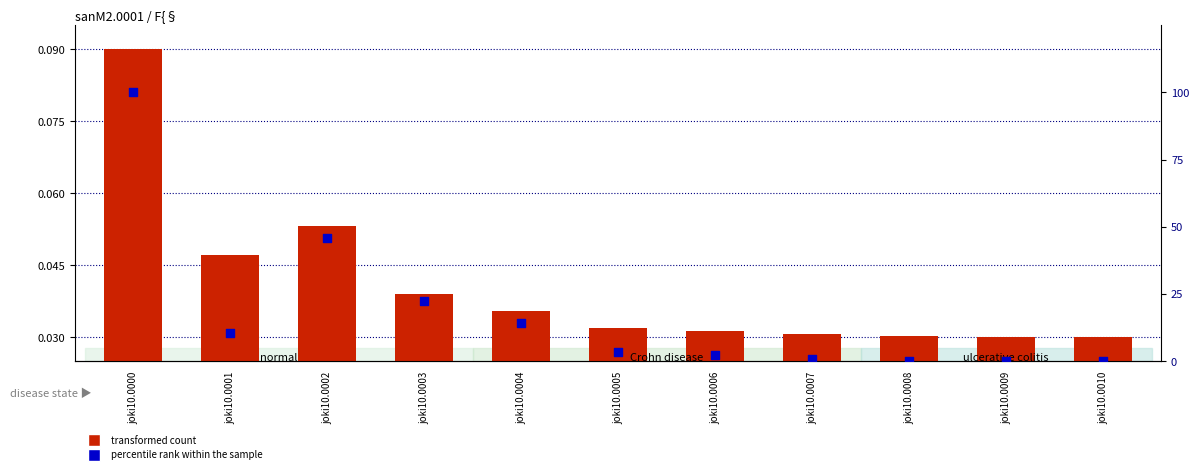

Is the value of transformed count at joki10.0000 greater than the value of percentile rank within the sample at joki10.0007?

No